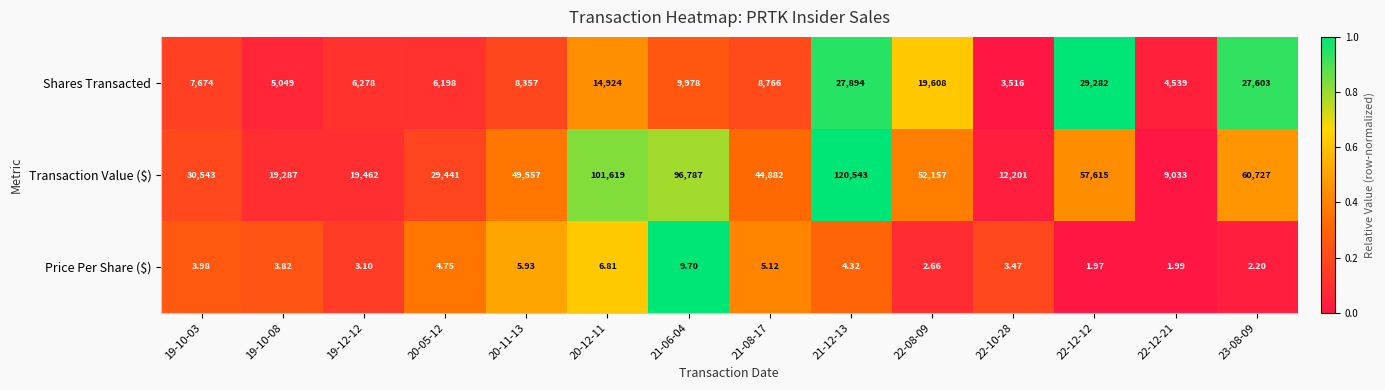

Which series has the largest total across all categories?

Transaction Value ($)